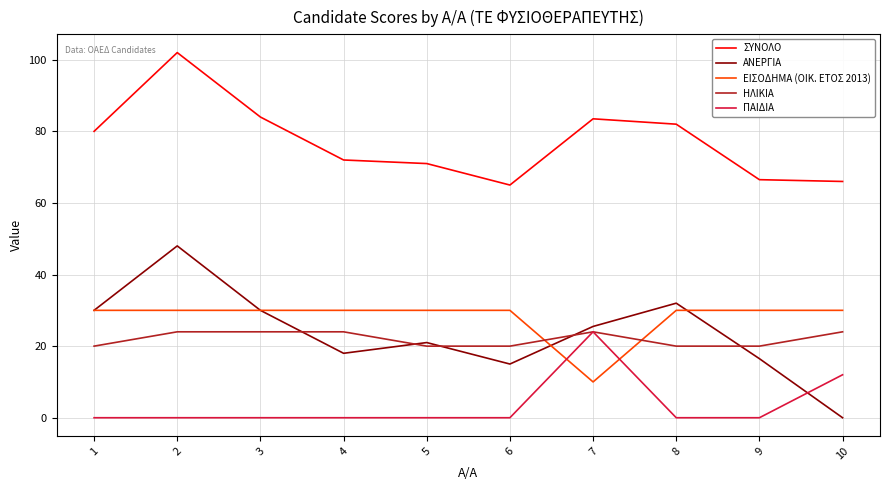

What is the maximum value for ΣΥΝΟΛΟ?

102.0